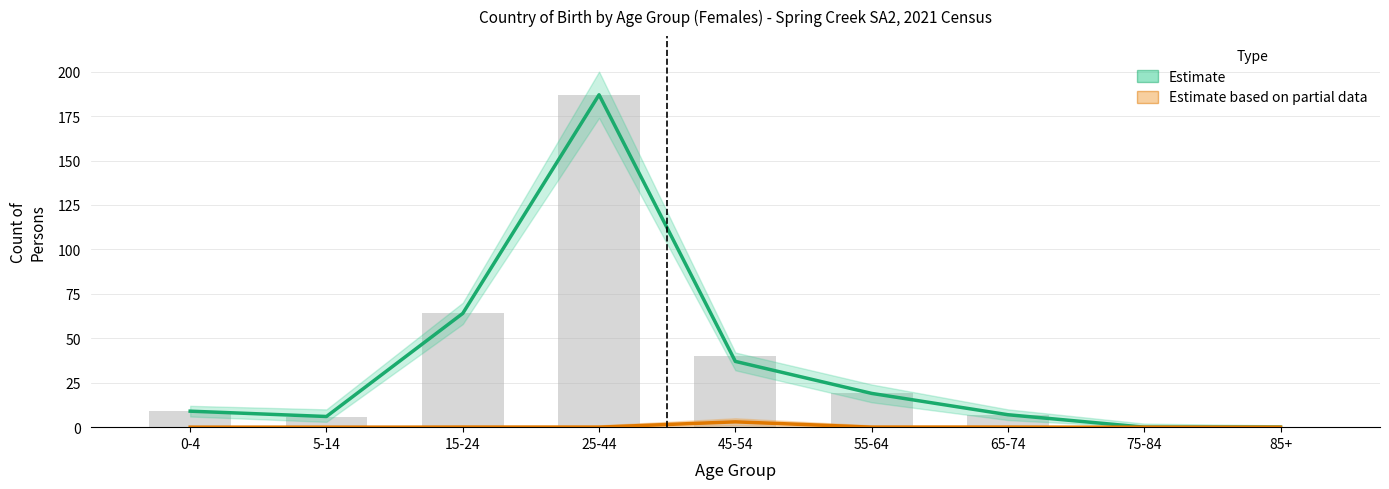

Is it true that Estimate based on partial data (England) equals -2 at 15-24?

False